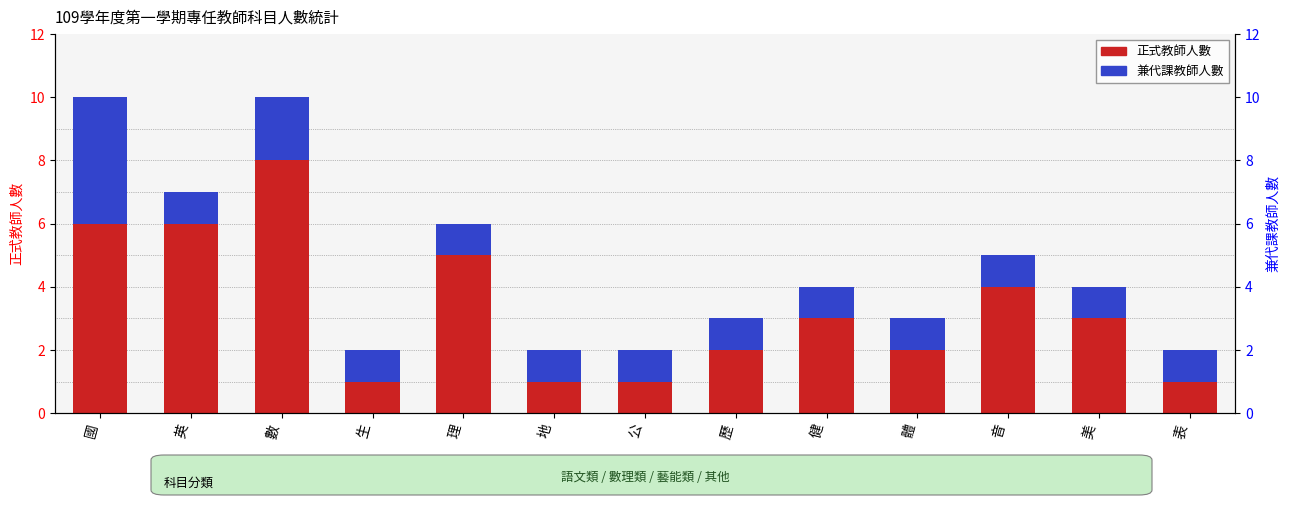

The value of 兼代課教師人數 at 理 is 1. True or false?

True